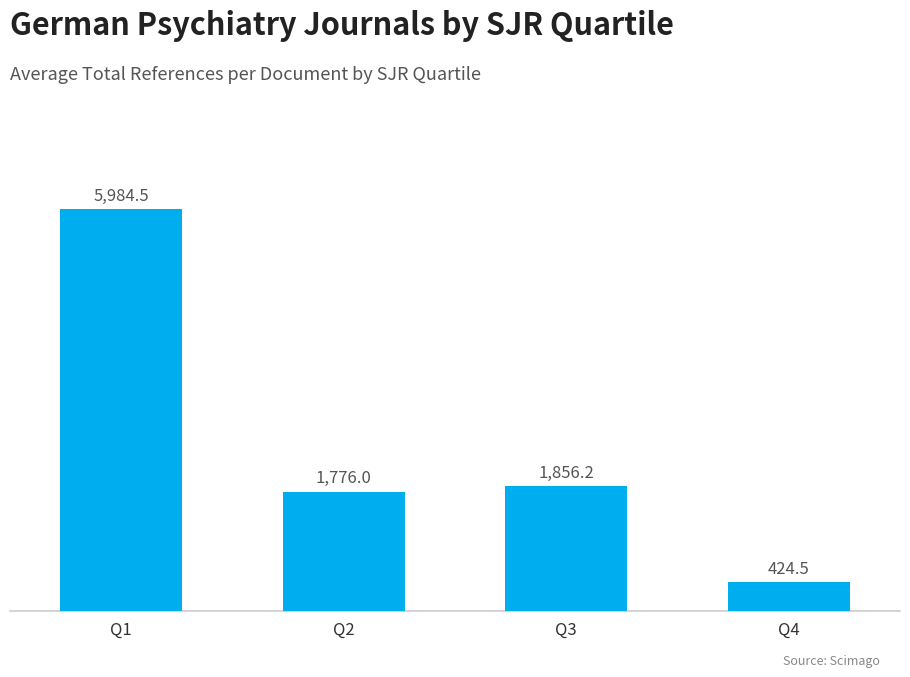

At which label is the value closest to 3204?

Q3